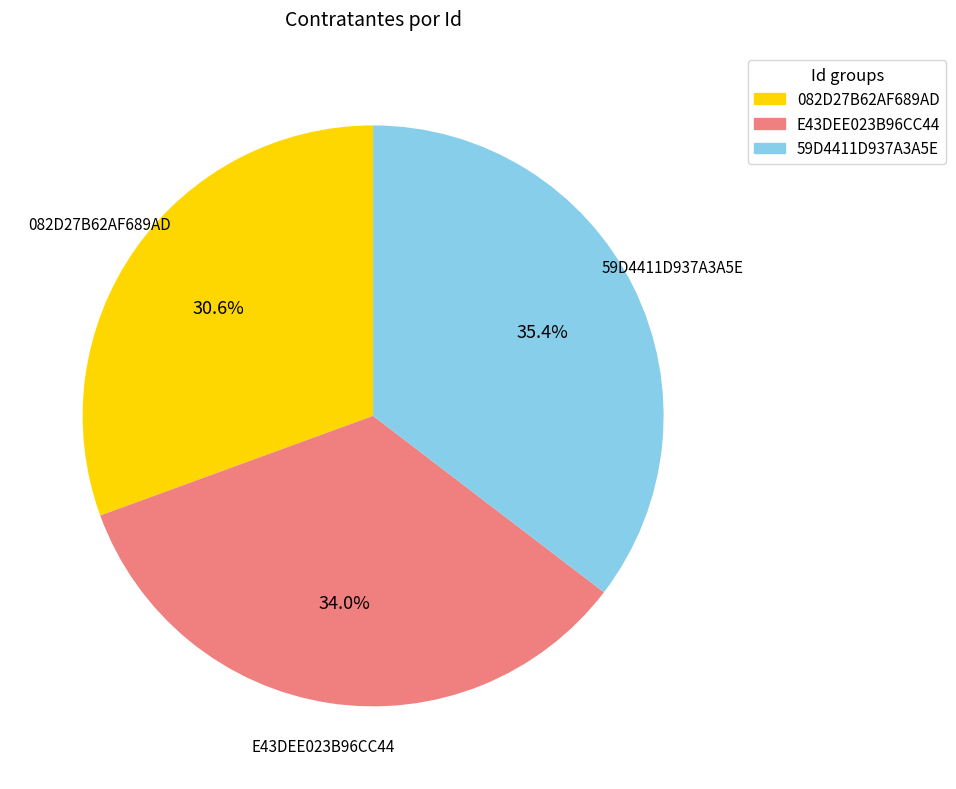

Is there a majority slice in this chart?

No